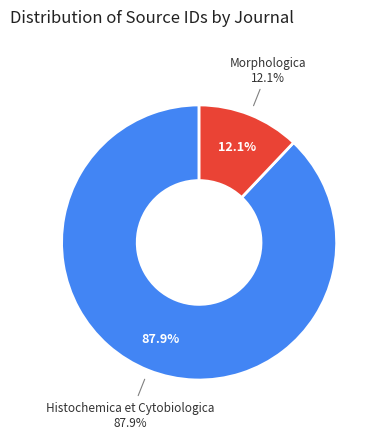

What portion of the pie excludes Folia Histochemica et Cytobiologica?

12.1%